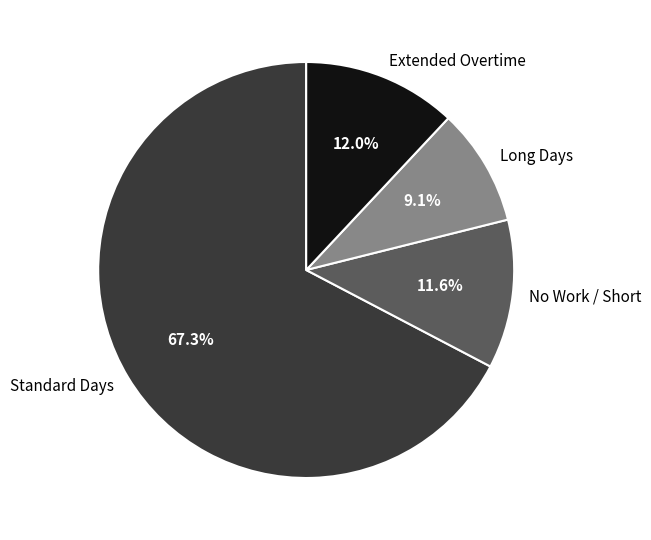

Is Standard Days the majority of the pie?

Yes